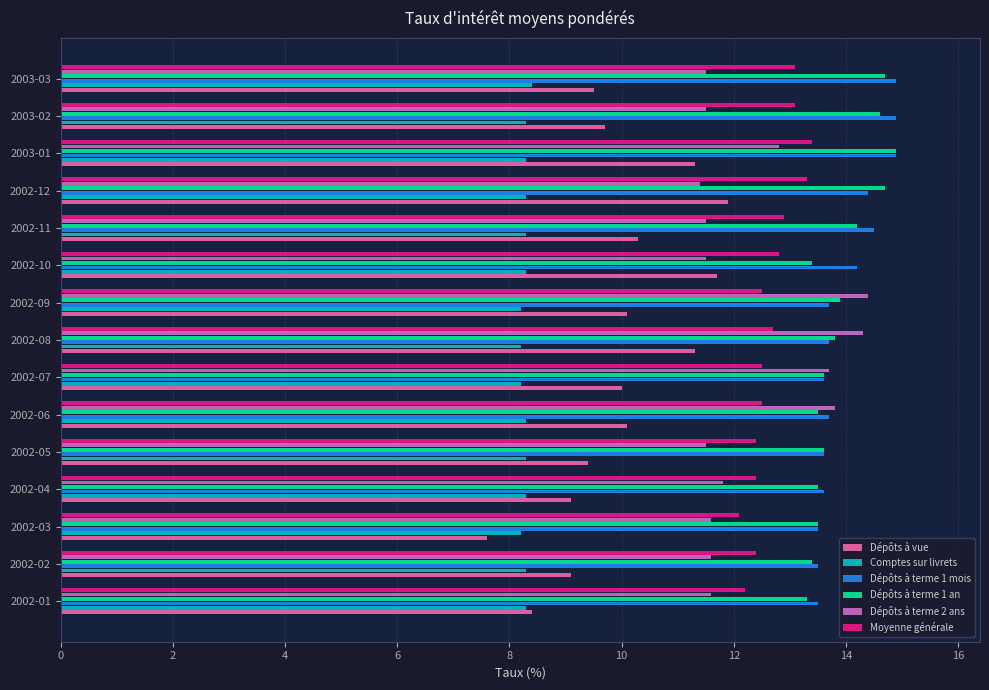

Is it true that Dépôts à terme 1 an equals 14.2 at 2002-11?

True